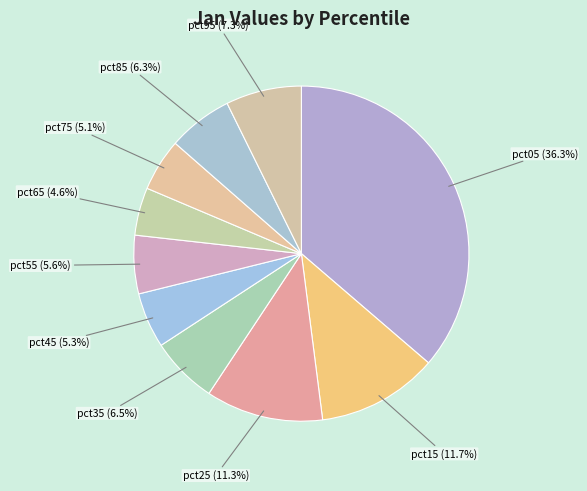

How many segments does this pie chart have?

10